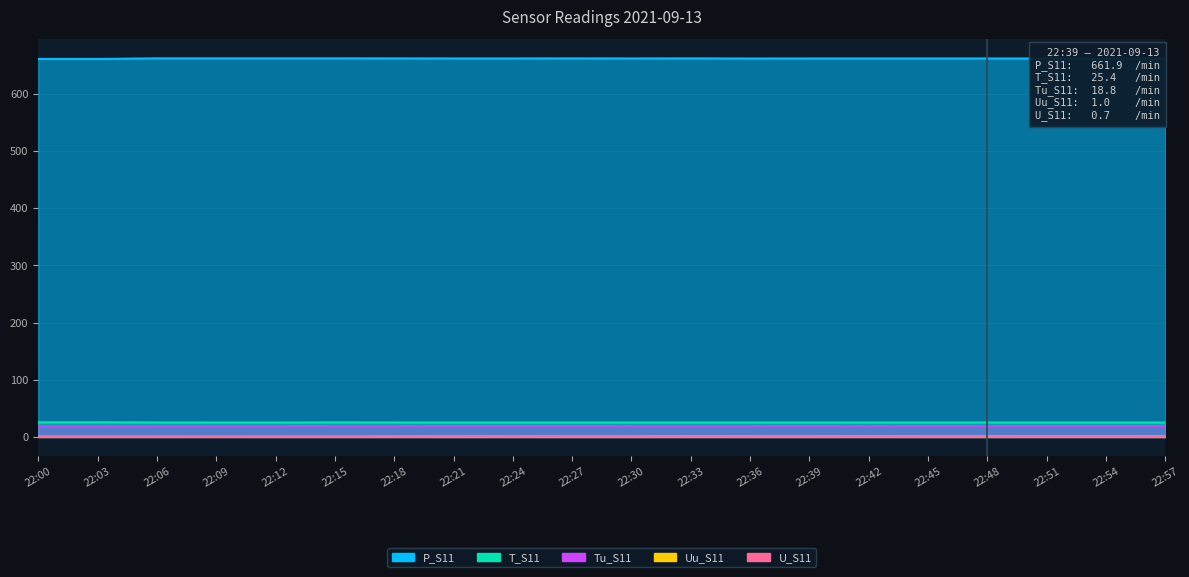

True or false: U_S11 has a value of 0.2 at 22:18.

False